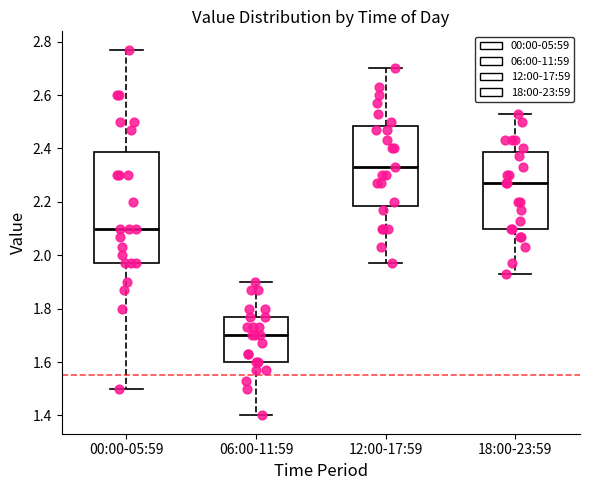

Reading left to right, transcribe this box plot: for each box, give where its median line is, the range the box spans, and where its two whiskers end, as read against the y-axis. The values are not printed on the chart, so give them approximately, as read against the axis.

00:00-05:59: median 2.10, box 1.98 to 2.38, whiskers 1.50 to 2.78
06:00-11:59: median 1.70, box 1.60 to 1.78, whiskers 1.40 to 1.90
12:00-17:59: median 2.34, box 2.18 to 2.48, whiskers 1.98 to 2.70
18:00-23:59: median 2.28, box 2.10 to 2.38, whiskers 1.94 to 2.54